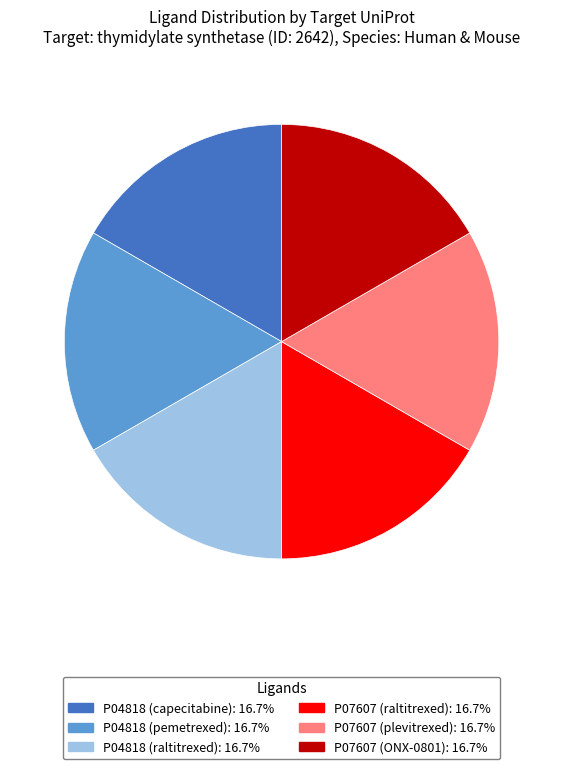

Does any single category account for the majority?

No